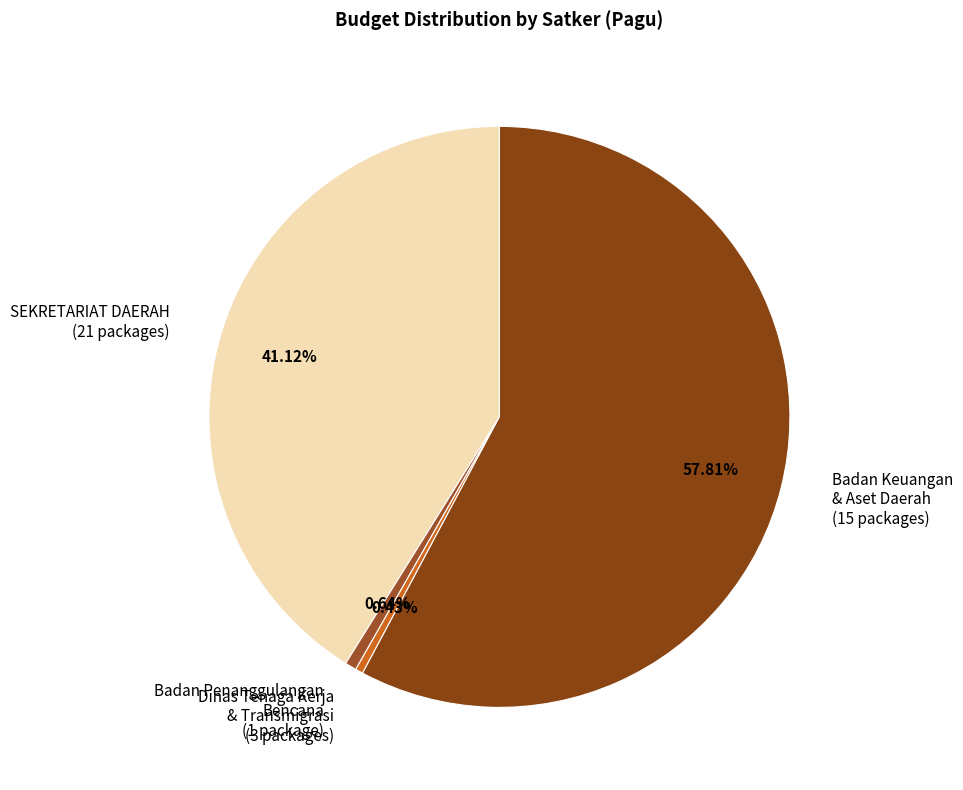

To the nearest percent, what is the average slice percentage?

25%